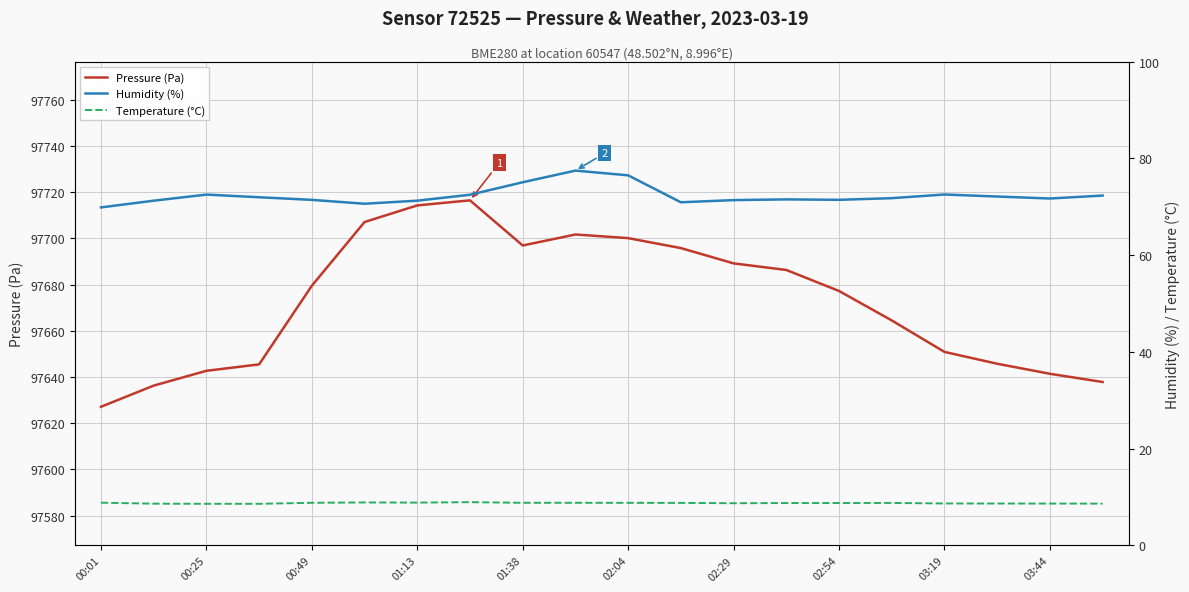

Which series has the largest total across all categories?

Pressure (Pa)